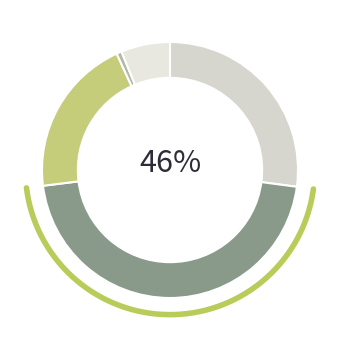

True or false: Khirakiya accounts for 11% of the total.

False